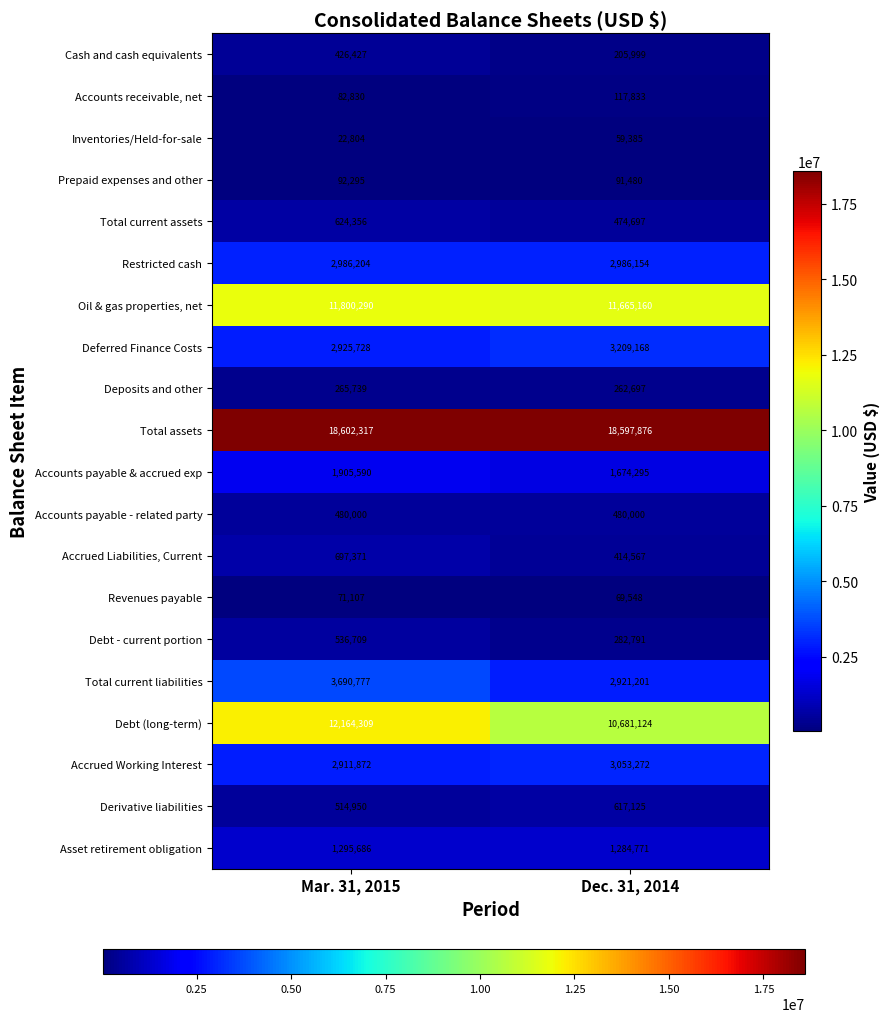

Which series changed the most between Mar. 31, 2015 and Dec. 31, 2014?

Debt (long-term)